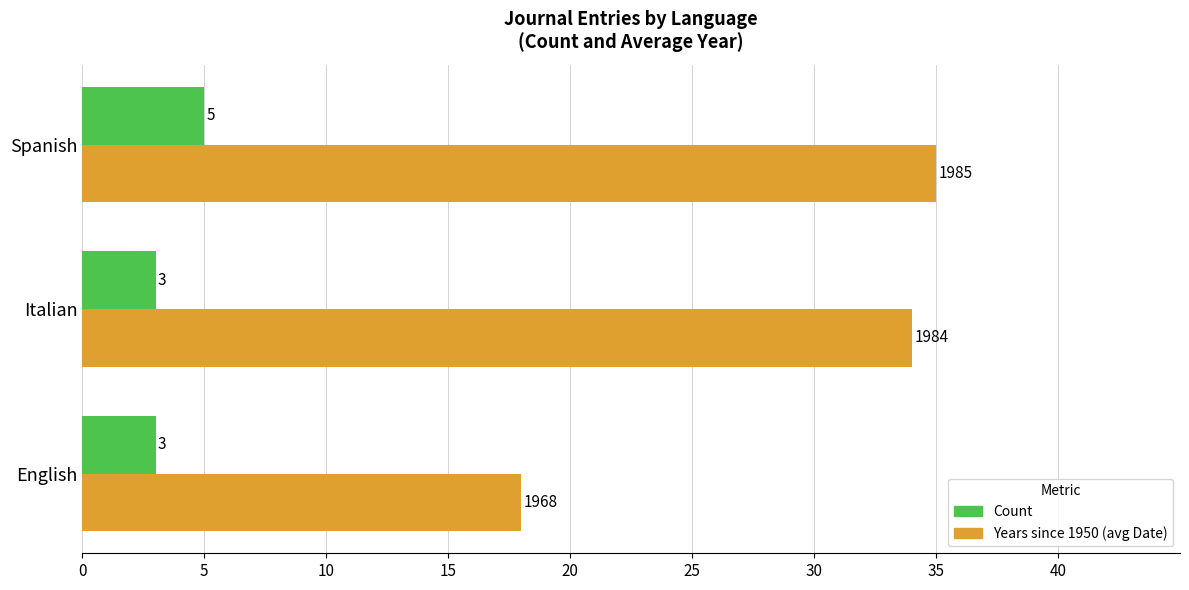

Which category has the highest value across all series?

Spanish